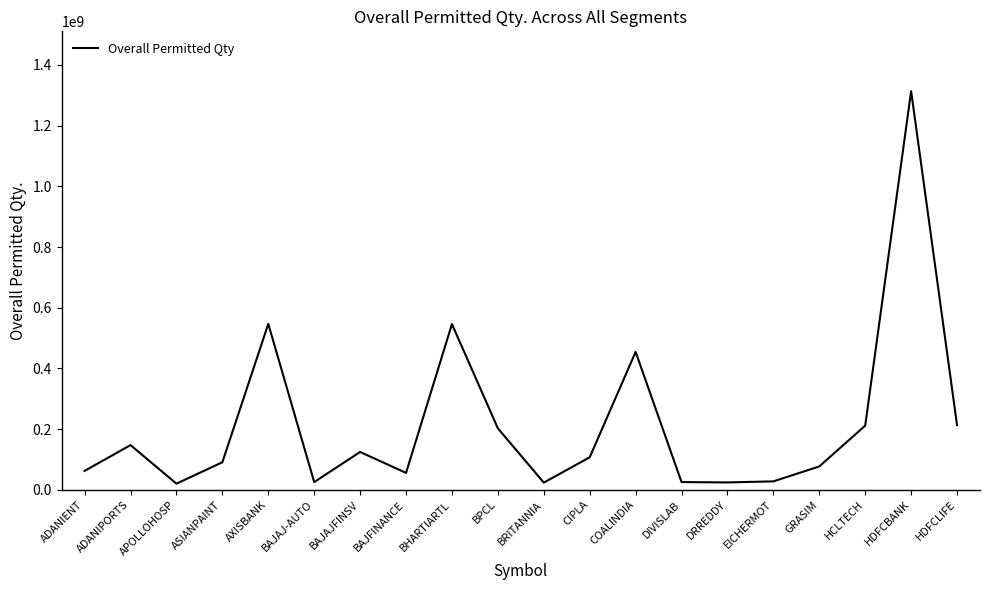

What is the maximum value shown in the chart?

1313707022